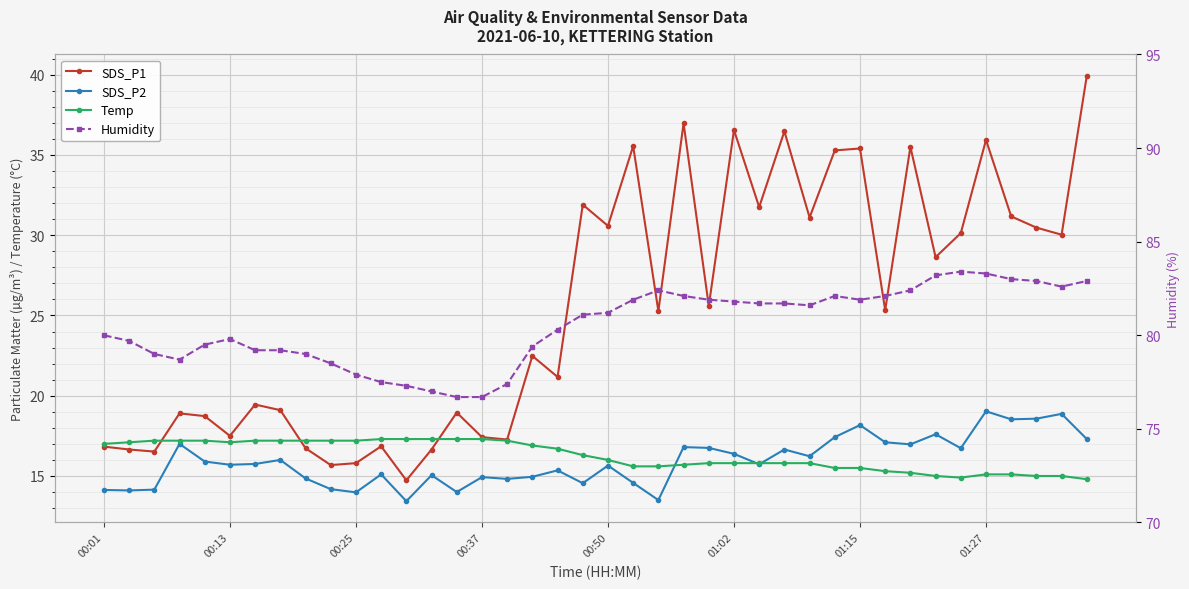

Between 26 and 30, which series saw the biggest shift?

SDS_P1